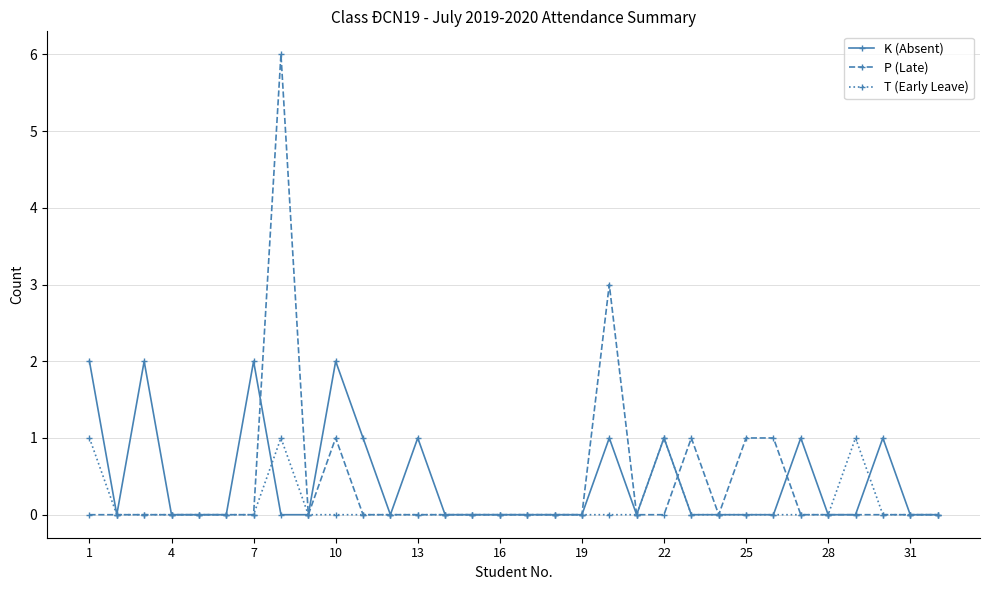

Does the chart display data point markers on the line(s)?

Yes